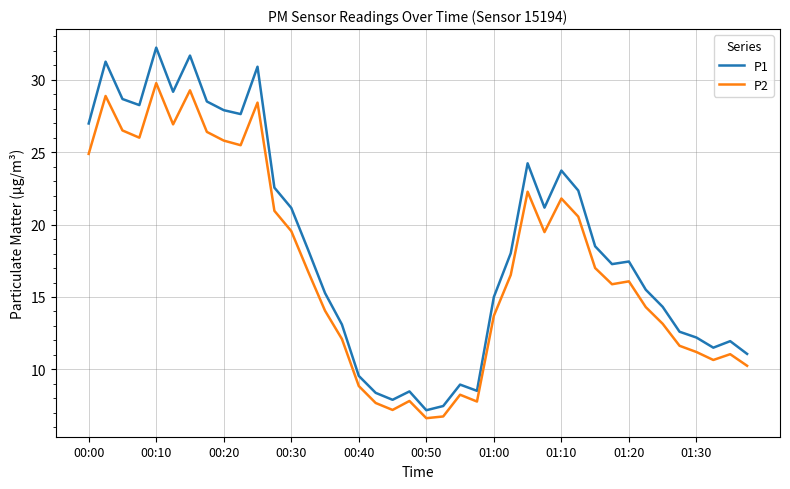

List the series in order of their overall mean, highest first.

P1, P2